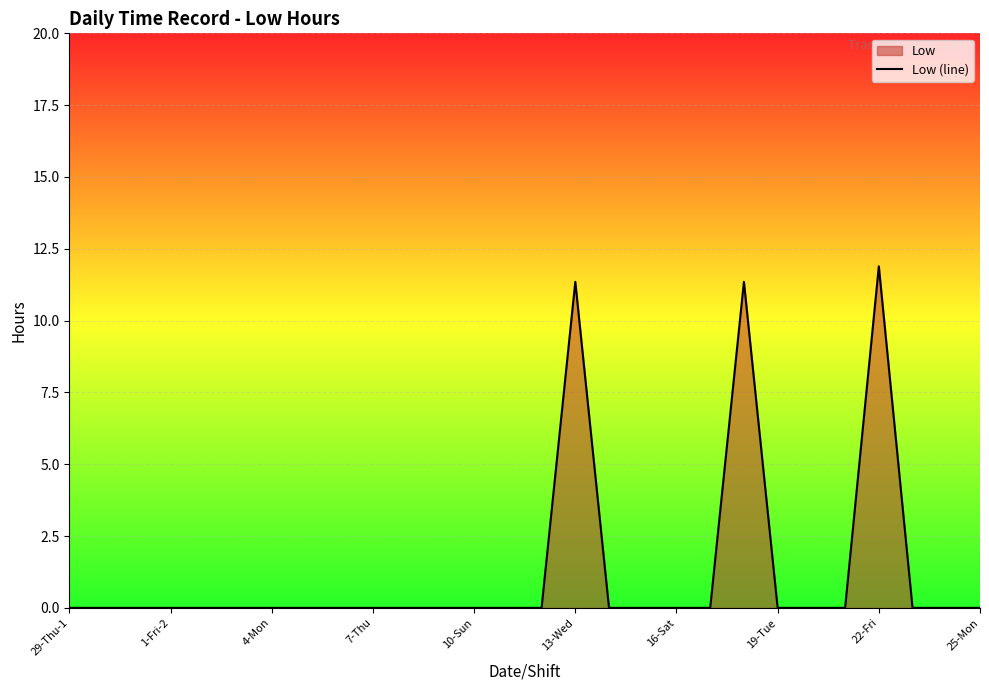

How many values are above zero?

3